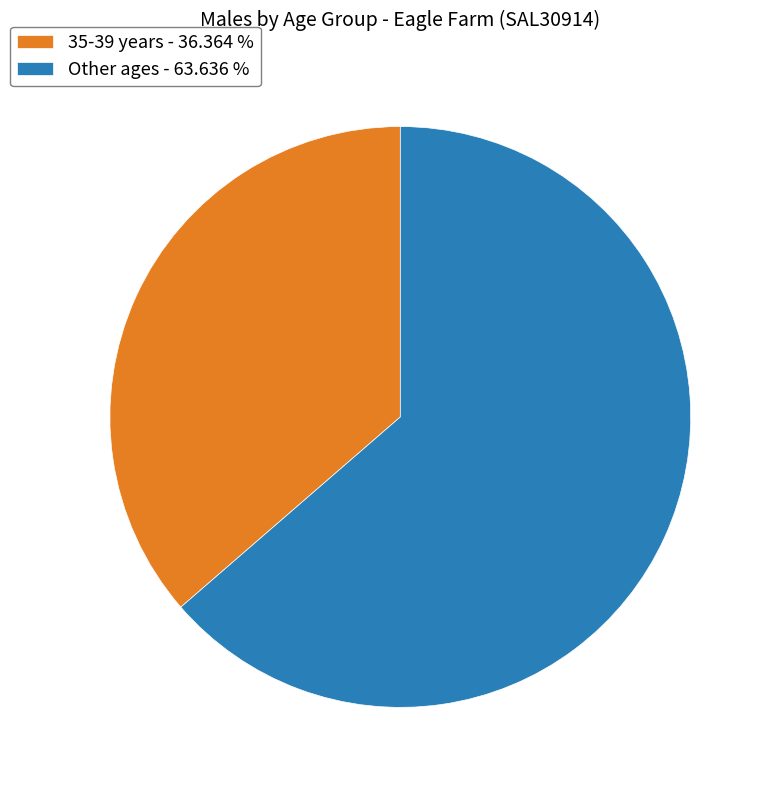

Rank the categories by value from lowest to highest.

35-39 years - 36.364 %, Other ages - 63.636 %